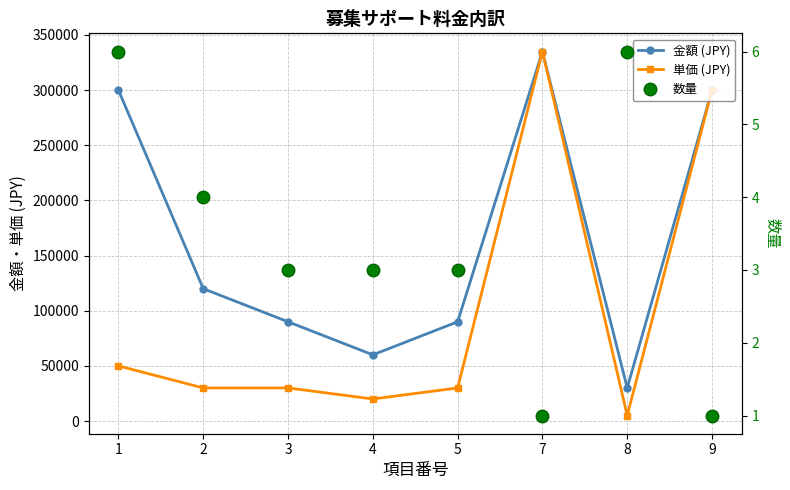

True or false: 単価 (JPY) and 数量 intersect in this chart.

False